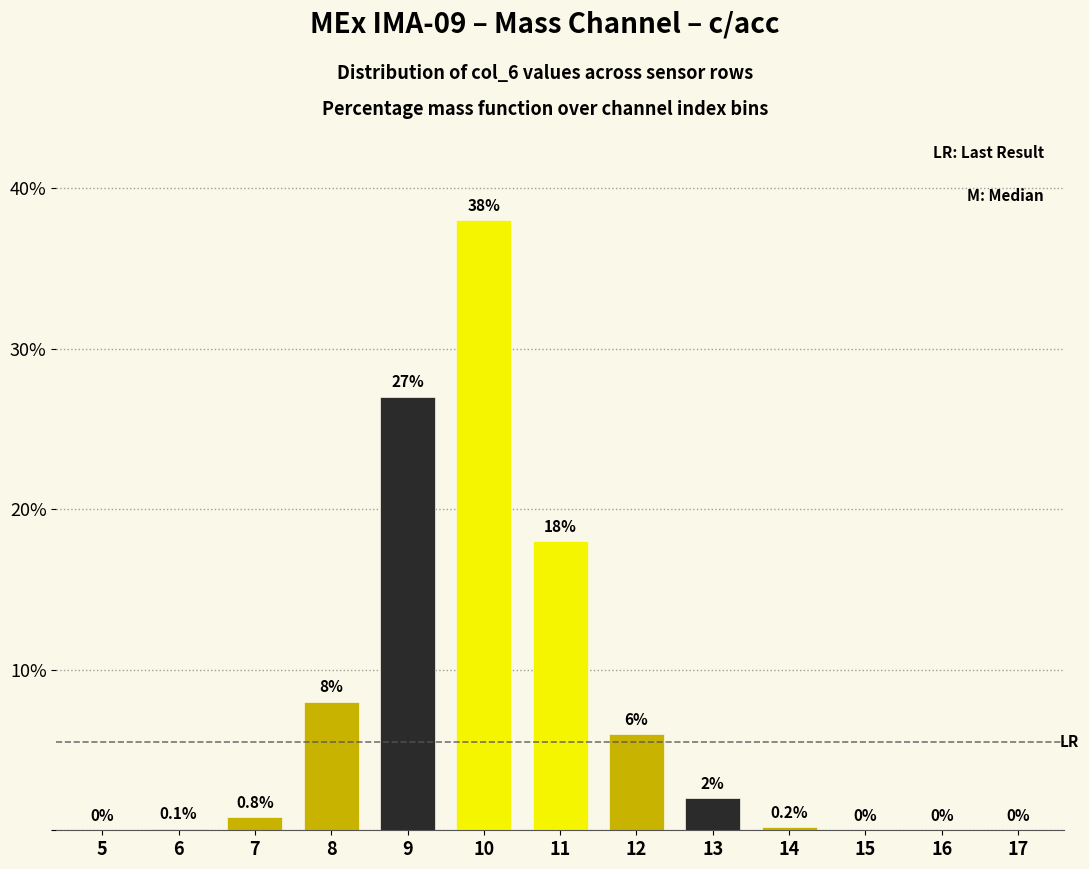

Reading left to right, what are all the values shown in this chart?

5=0.0	6=0.1	7=0.8	8=8.0	9=27.0	10=38.0	11=18.0	12=6.0	13=2.0	14=0.2	15=0.0	16=0.0	17=0.0